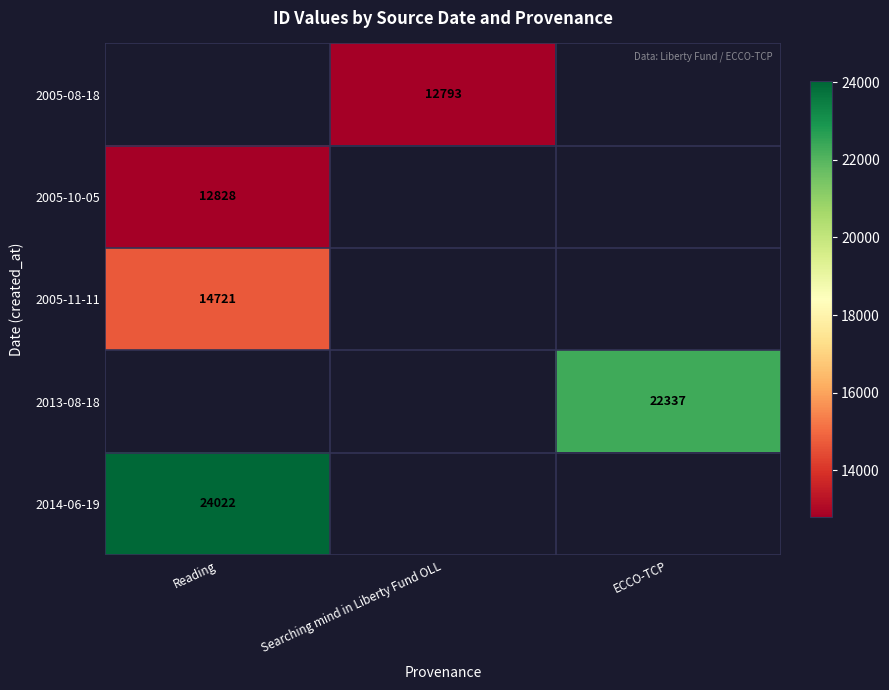

True or false: 2005-11-11 has a value of 19732 at Reading.

False